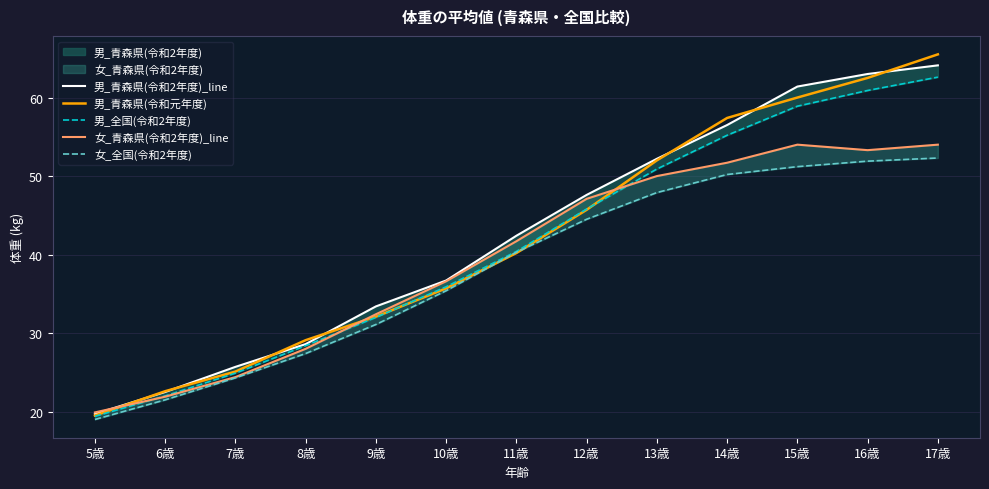

At which label does 男_青森県(令和2年度)_line first exceed 42?

11歳